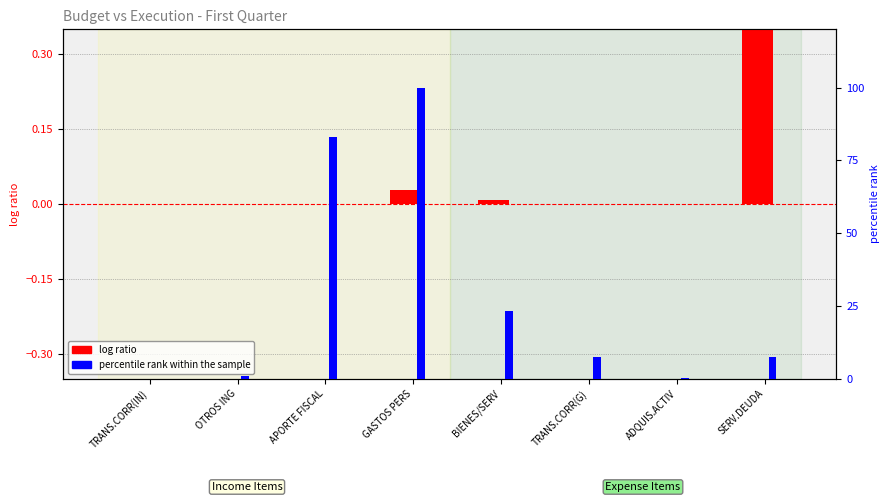

What is the label of the 4th bar from the right?

BIENES/SERV